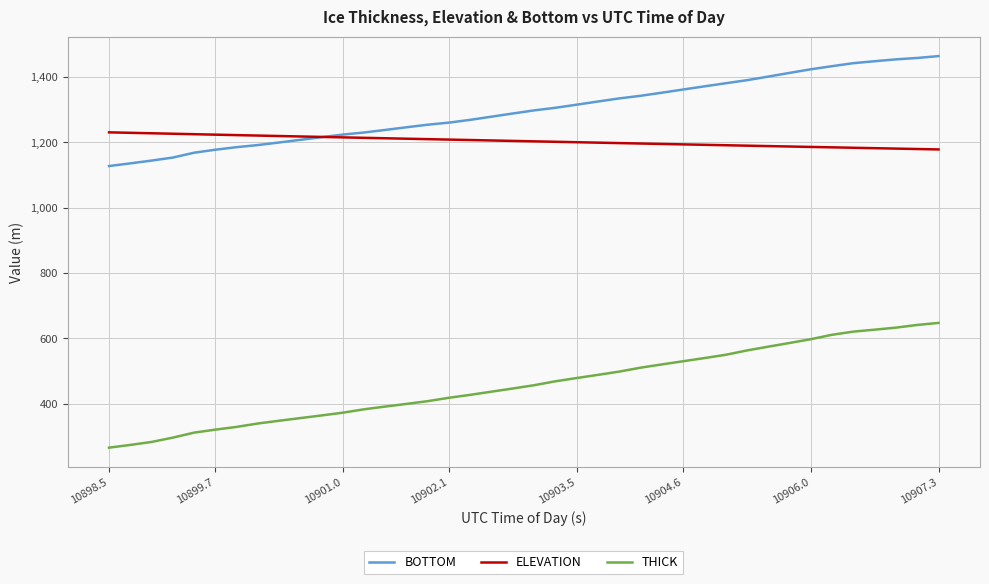

Rank the series by their maximum value, from highest to lowest.

BOTTOM, ELEVATION, THICK